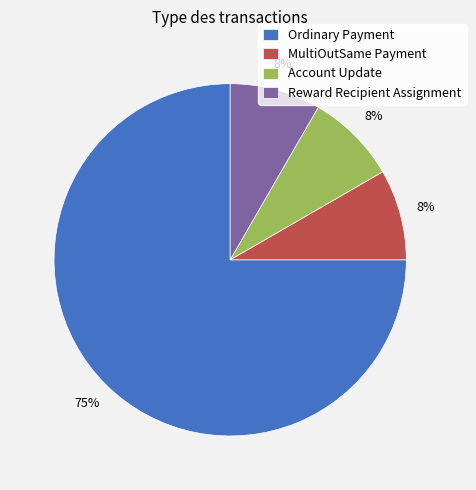

Is there a majority slice in this chart?

Yes